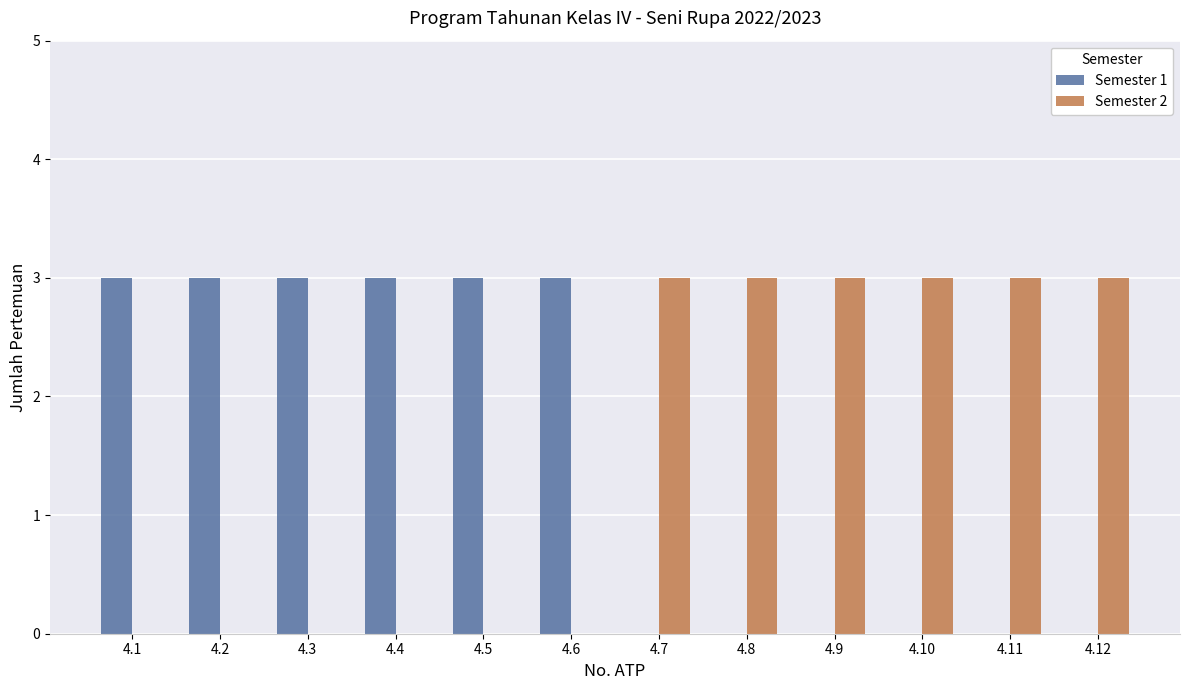

The value of Semester 1 at 4.1 is 1. True or false?

False